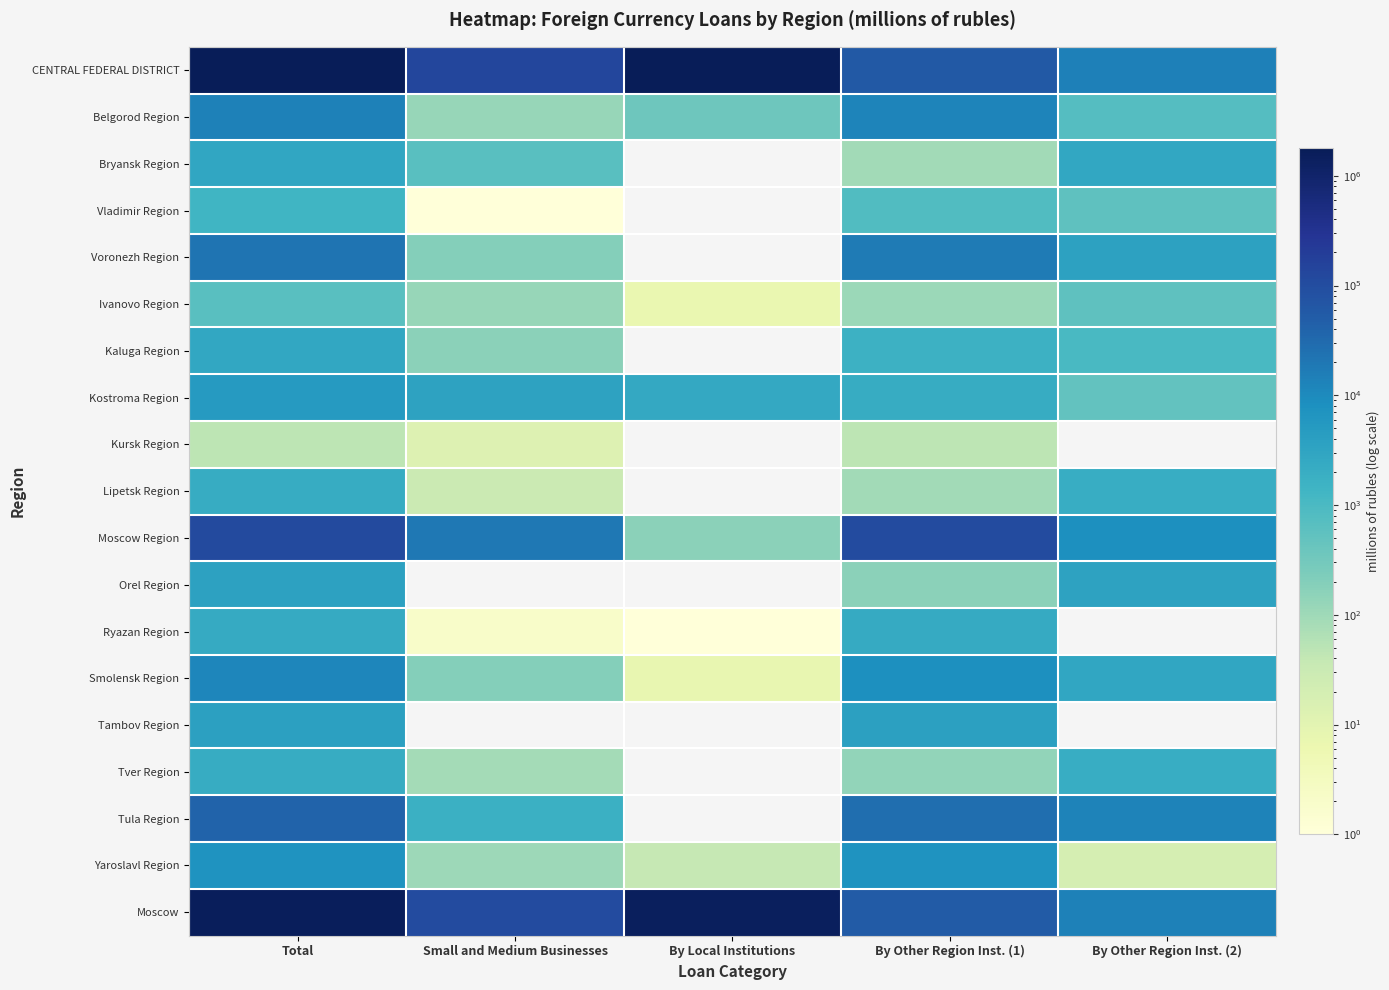

What is the maximum value for Bryansk Region?

2794.0